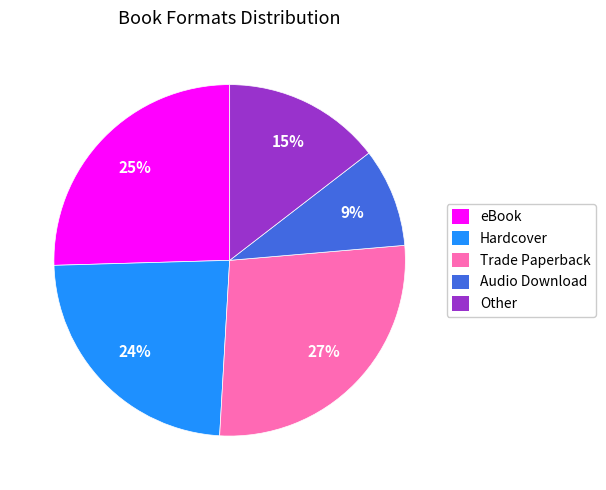

Is it true that Trade Paperback is 13% of the pie?

False